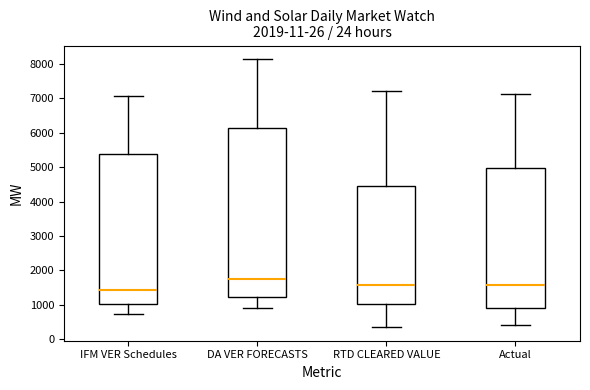

Reading left to right, transcribe this box plot: for each box, give where its median line is, the range the box spans, and where its two whiskers end, as read against the y-axis. The values are not printed on the chart, so give them approximately, as read against the axis.

IFM VER Schedules: median 1400, box 1000 to 5400, whiskers 700 to 7100
DA VER FORECASTS: median 1700, box 1200 to 6200, whiskers 900 to 8100
RTD CLEARED VALUE: median 1600, box 1000 to 4500, whiskers 300 to 7200
Actual: median 1600, box 900 to 5000, whiskers 400 to 7100